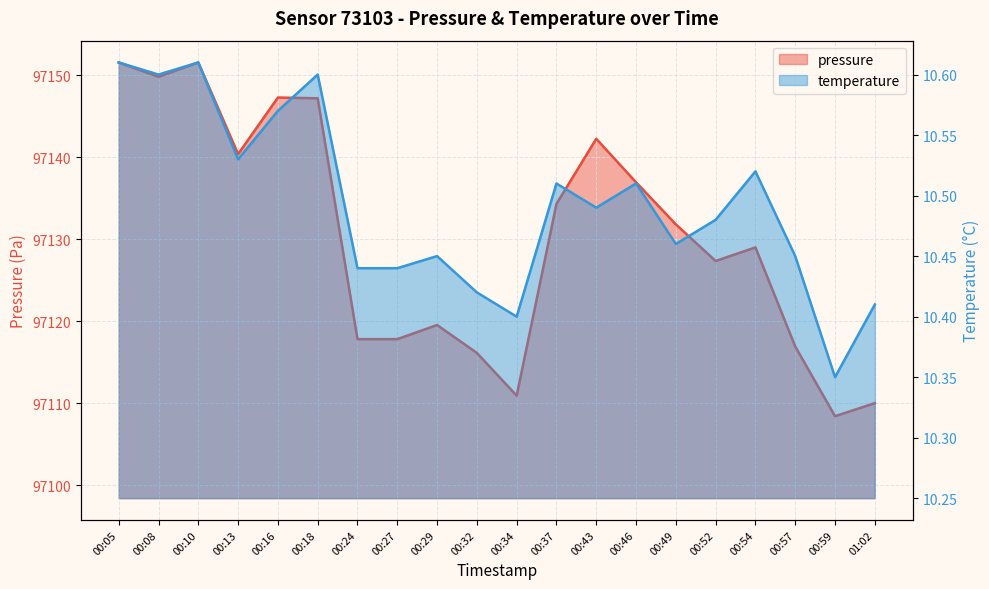

At which category is the sum across all series the highest?

00:05